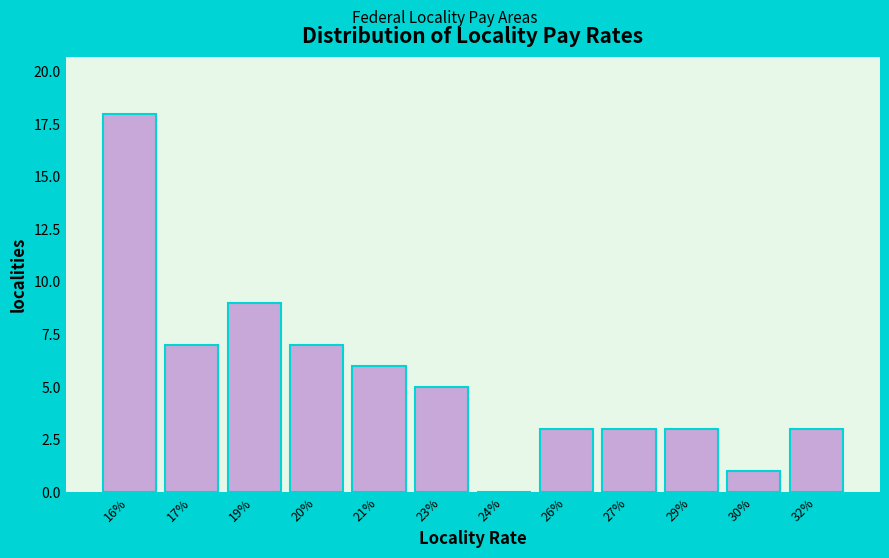

Reading left to right, extract all data points from this chart.

16%=18	17%=7	19%=9	20%=7	21%=6	23%=5	24%=0	26%=3	27%=3	29%=3	30%=1	32%=3